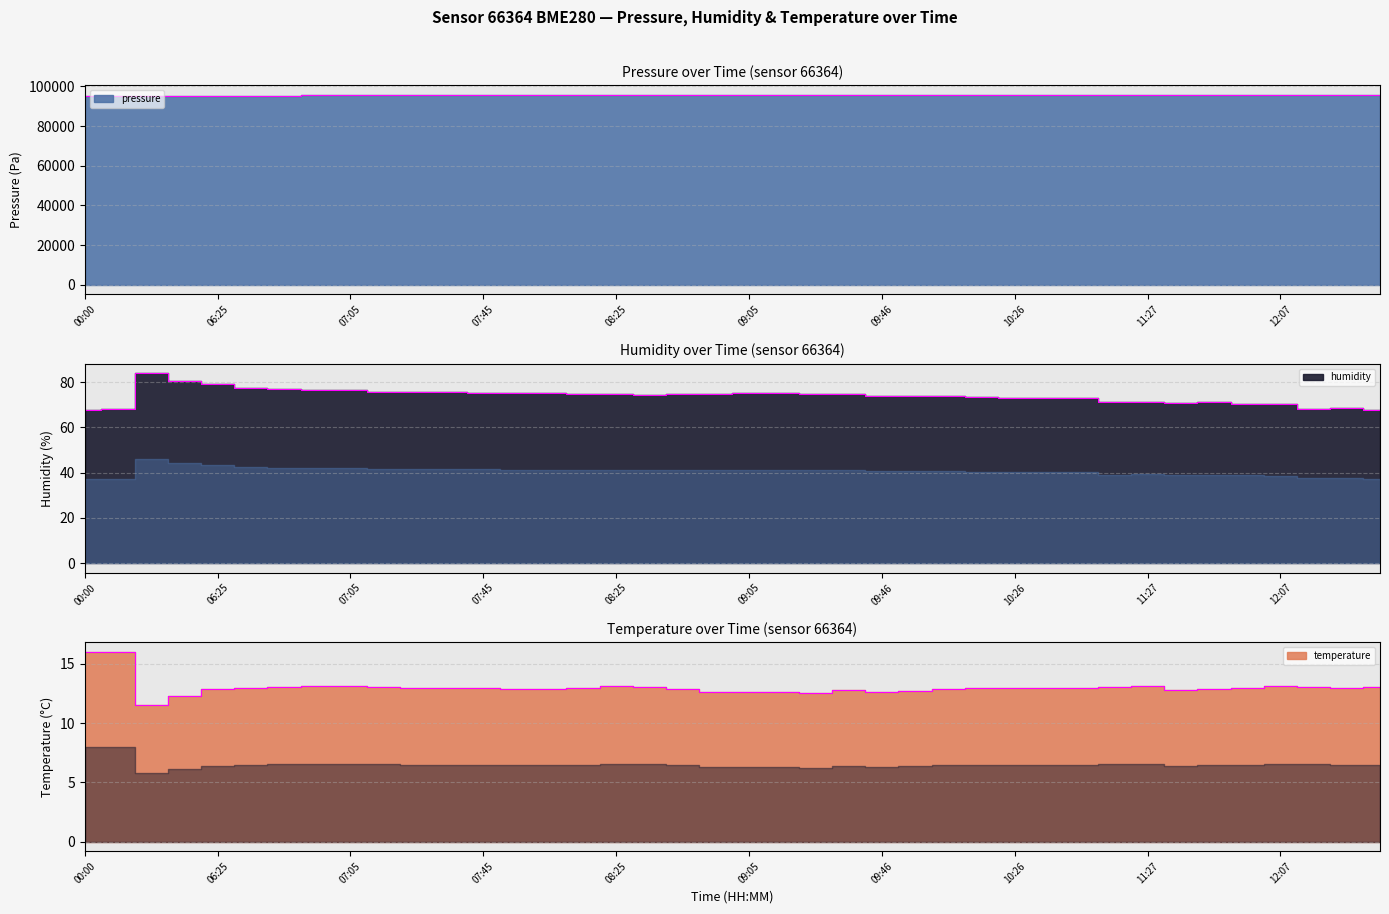

Which category has the highest value in the pressure series?

12:38